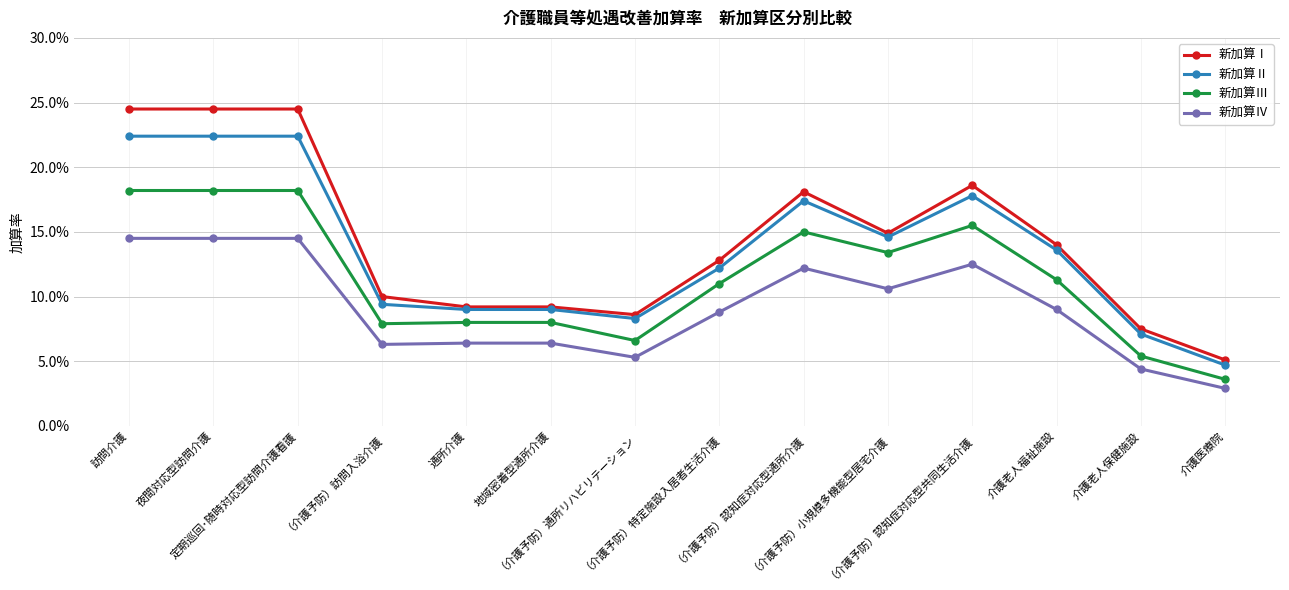

Does the chart display data point markers on the line(s)?

Yes